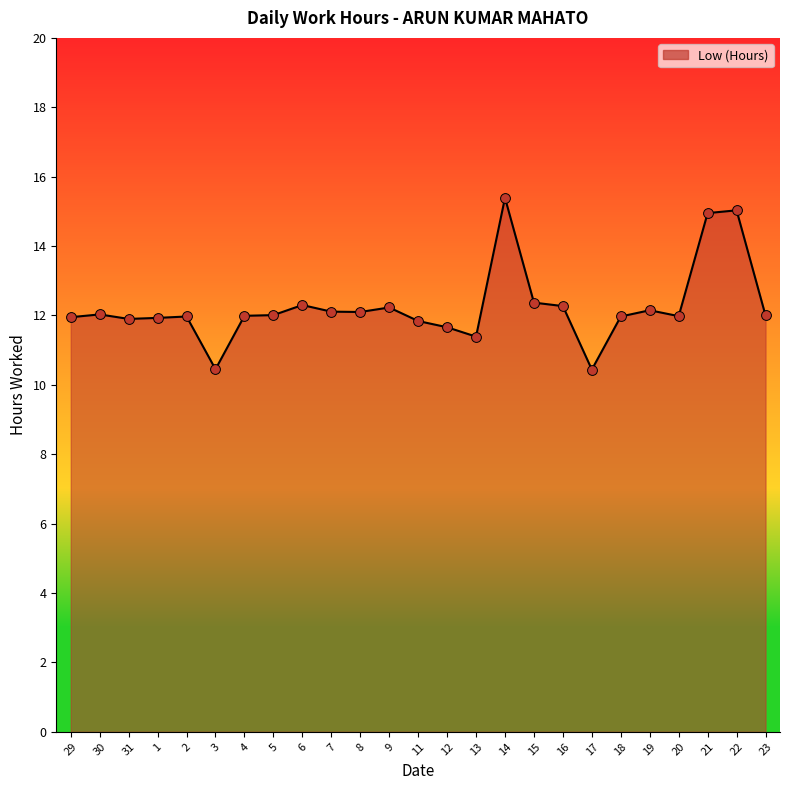

What is the ratio of the value at 8 to the value at 12?

1.0